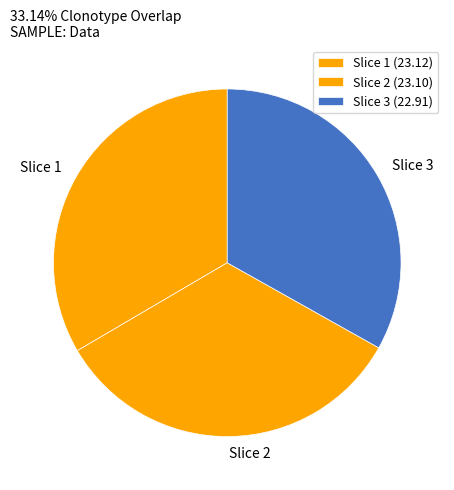

Combined, do Slice 2 and Slice 1 account for over 50%?

Yes